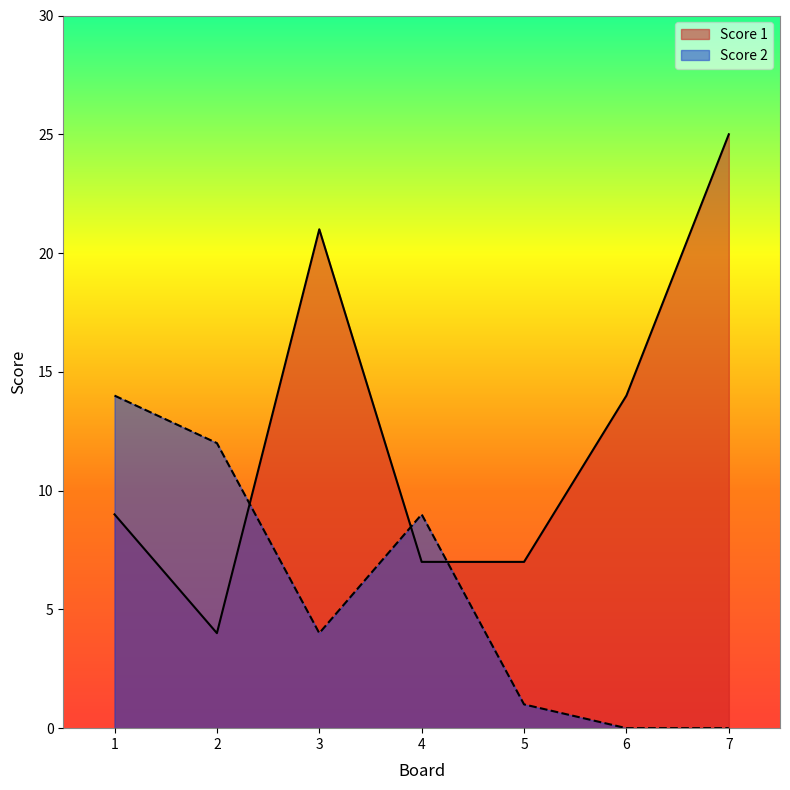

Does the chart have visible grid lines?

No